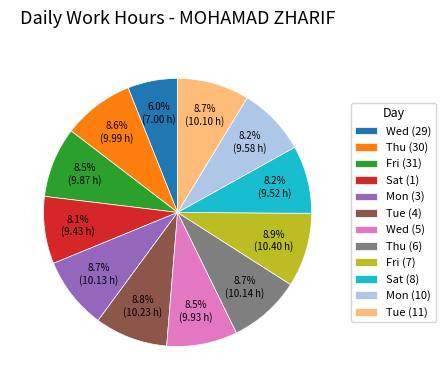

To the nearest percent, what percentage of the pie is Wed (29)?

6%